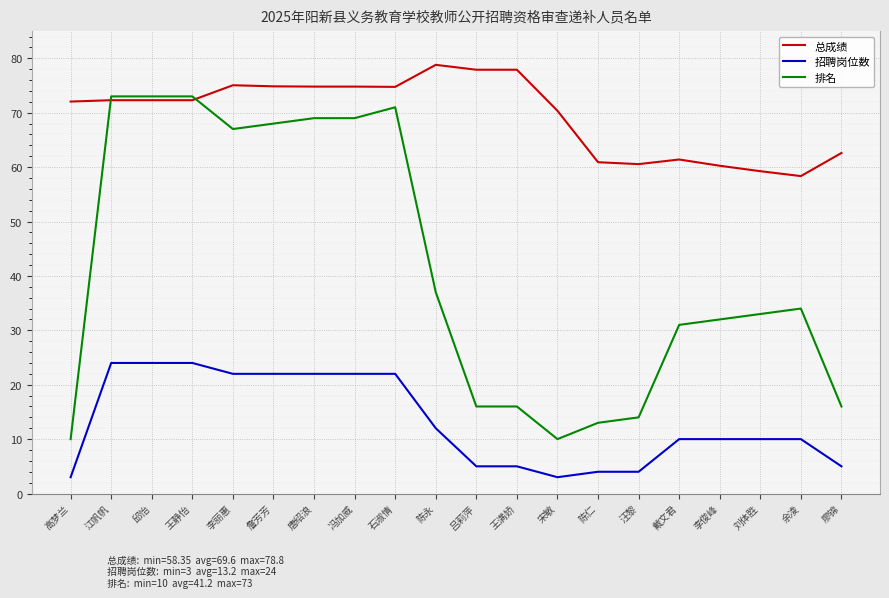

List the series in order of their peak value, highest first.

总成绩, 排名, 招聘岗位数